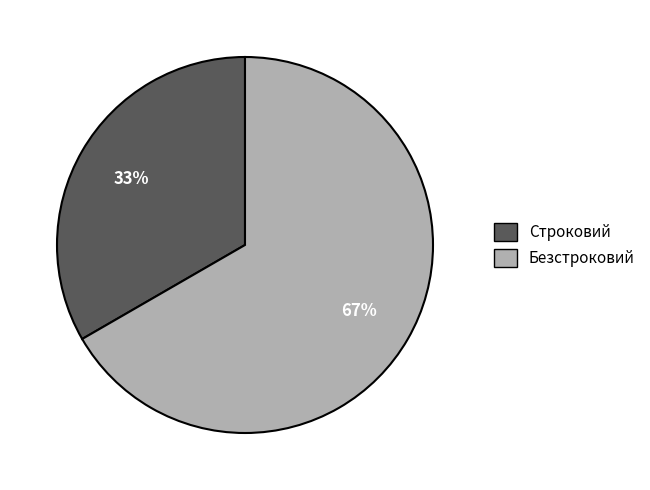

Is the sum of Безстроковий and Строковий greater than half?

Yes